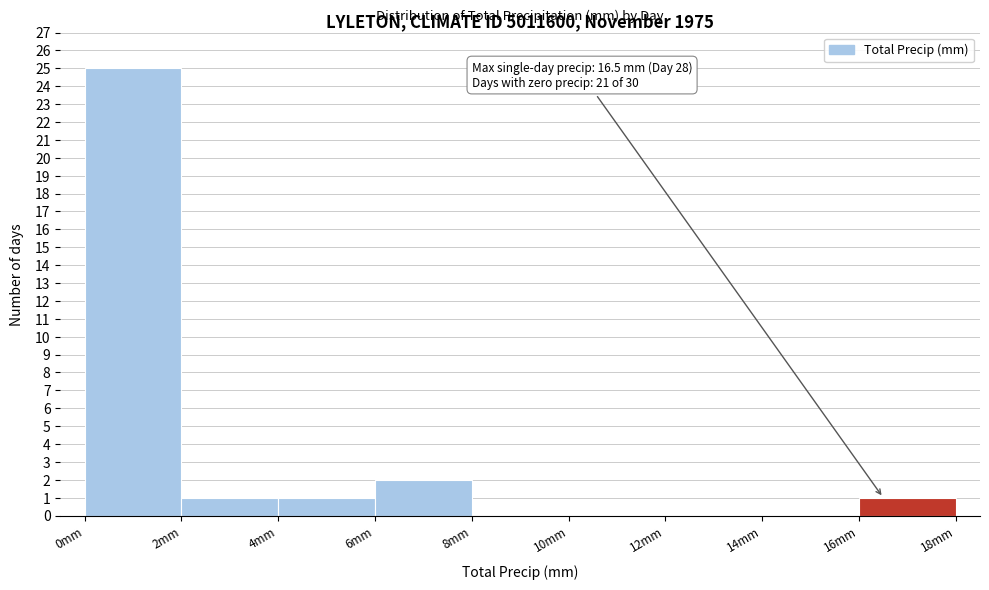

Which range on the x-axis has the tallest bar?

0 to 2